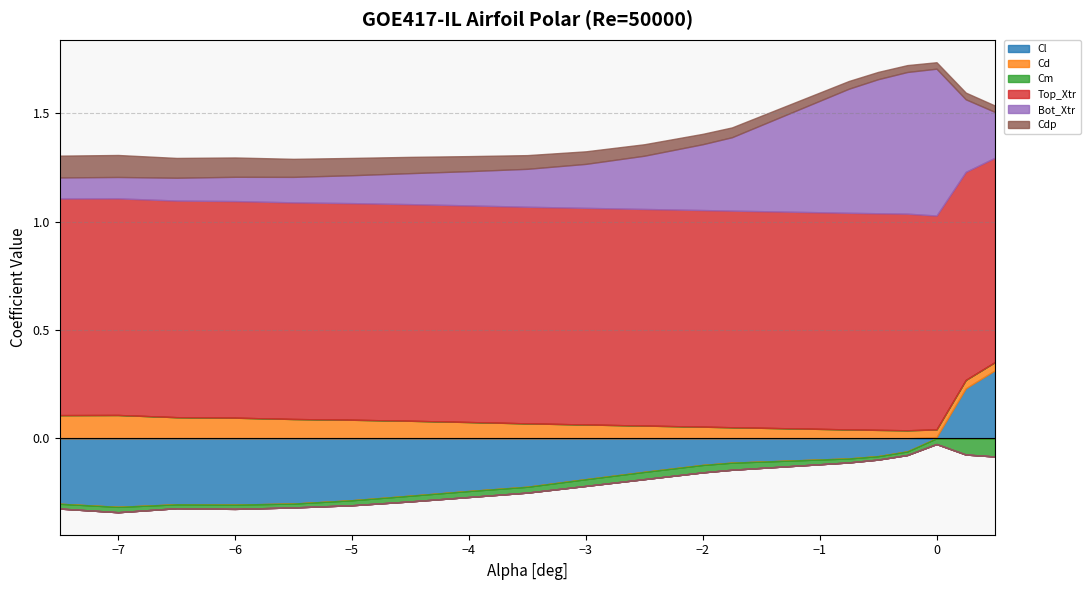

What is the average value of the Top_Xtr series?

1.0